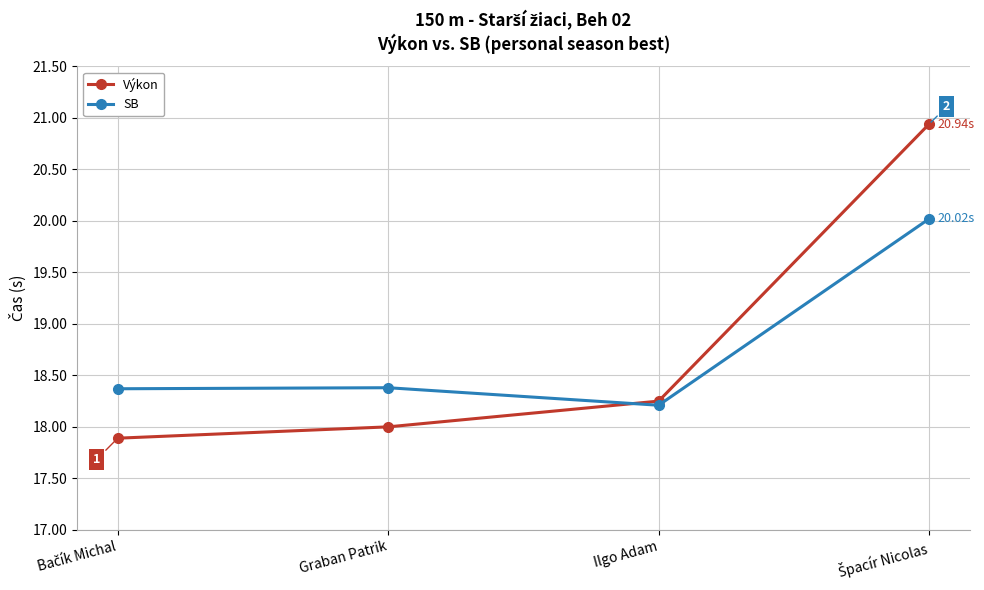

Where is the first local maximum for SB?

Graban Patrik